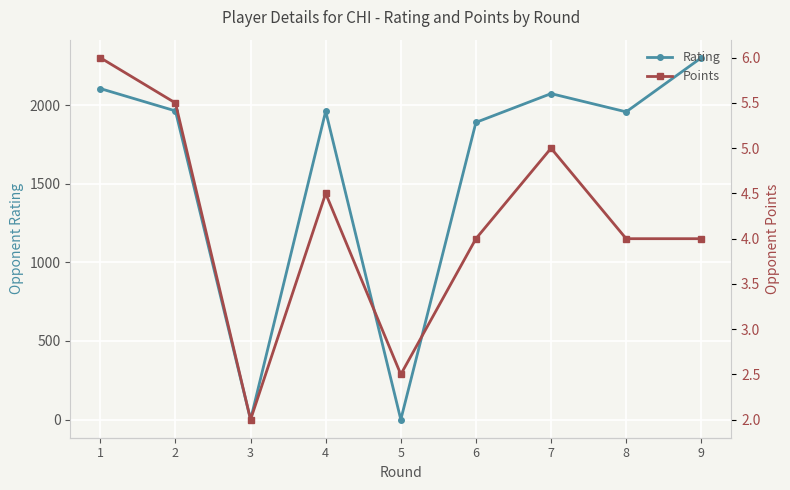

Where does the Rating series first go above 1961?

1